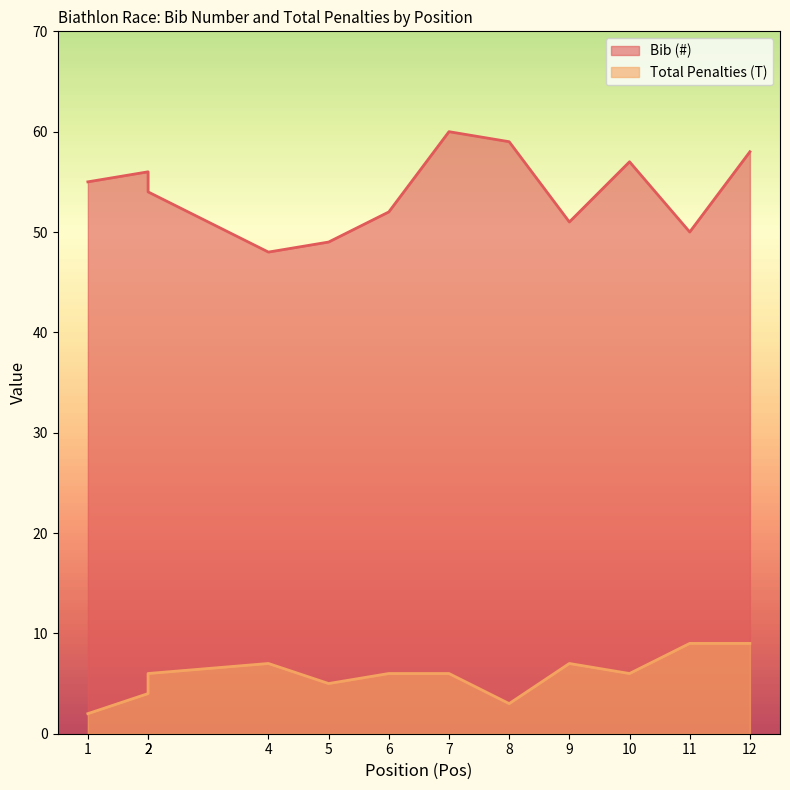

Rank the series by their maximum value, from highest to lowest.

Bib (#), Total Penalties (T)